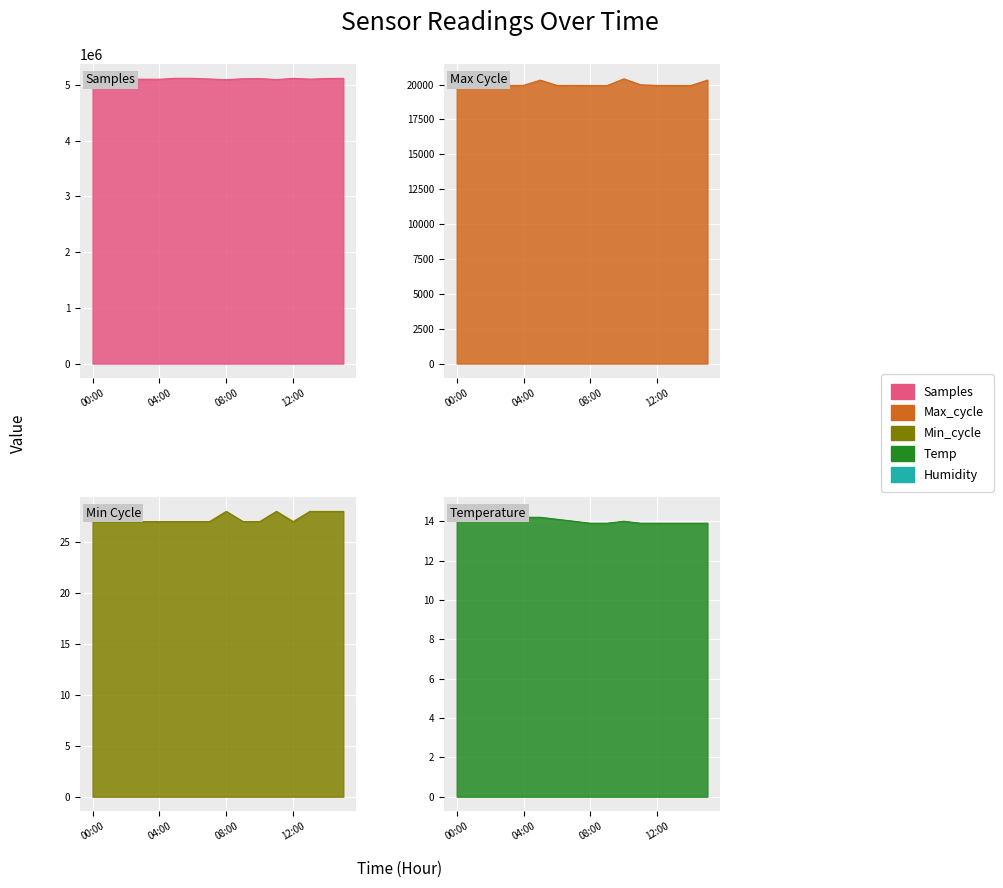

True or false: Samples and Temp intersect in this chart.

False